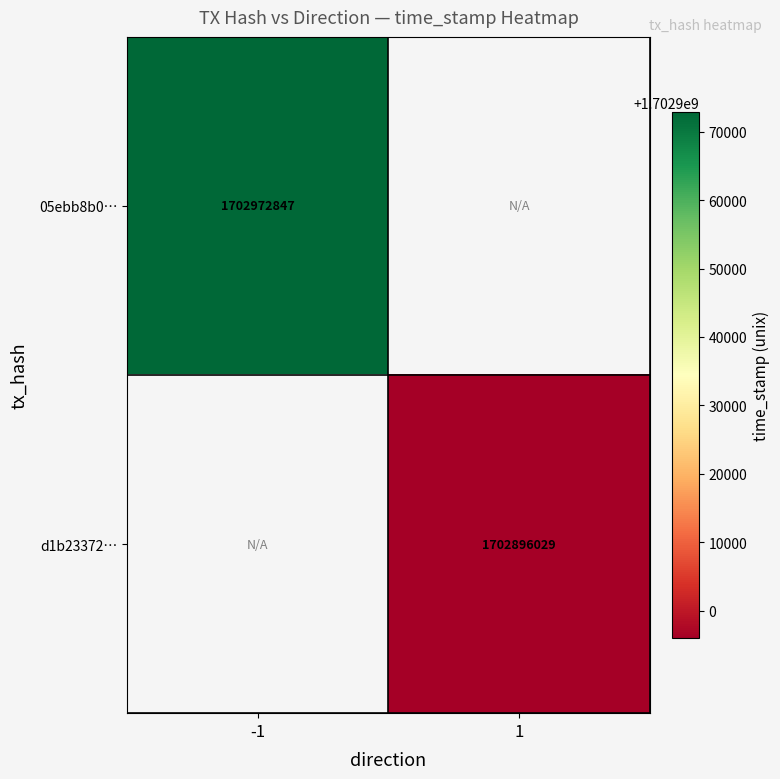

Is the value of 05ebb8b0… at -1 greater than the value of d1b23372… at 1?

Yes